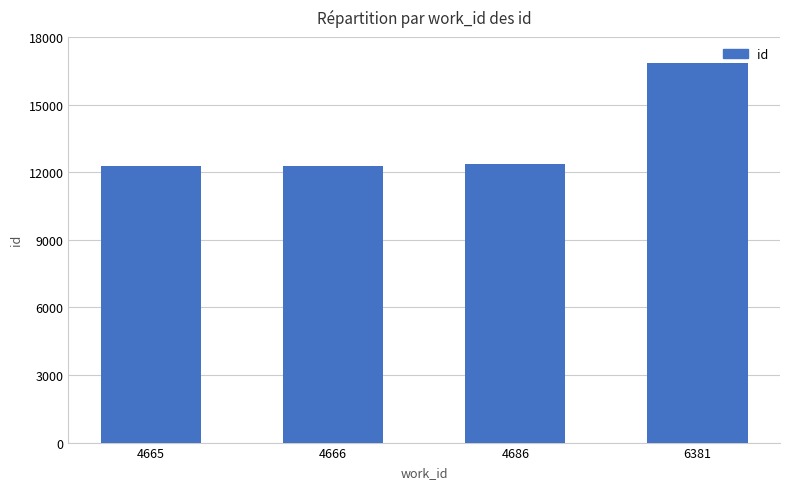

The chart shows a value of 12263 at 4665. True or false?

True